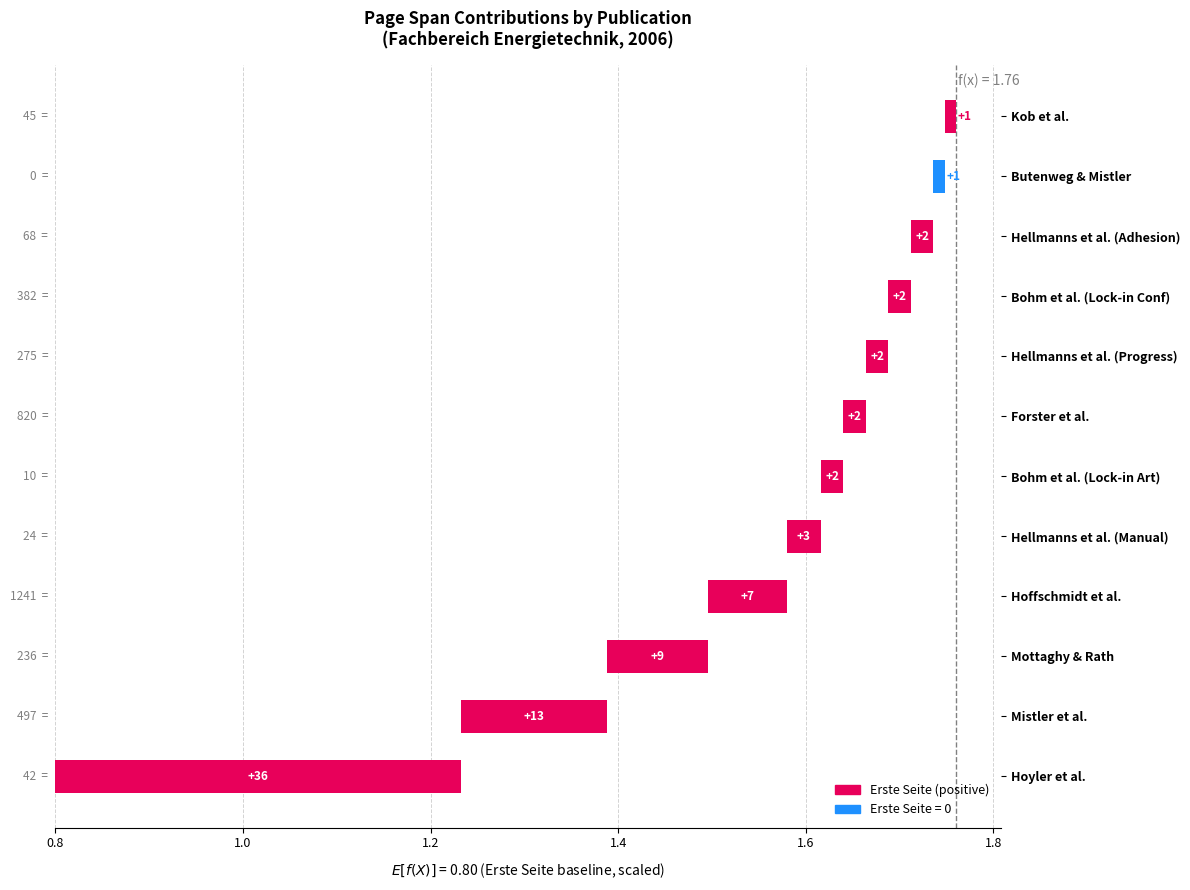

What is the value of the 2nd bar from the left?

0.2